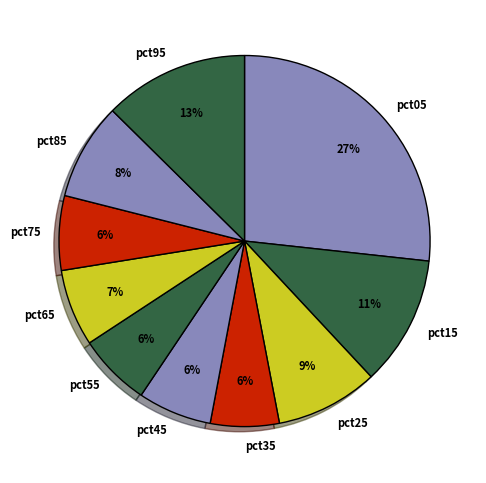

Does pct25 represent more than half of the total?

No